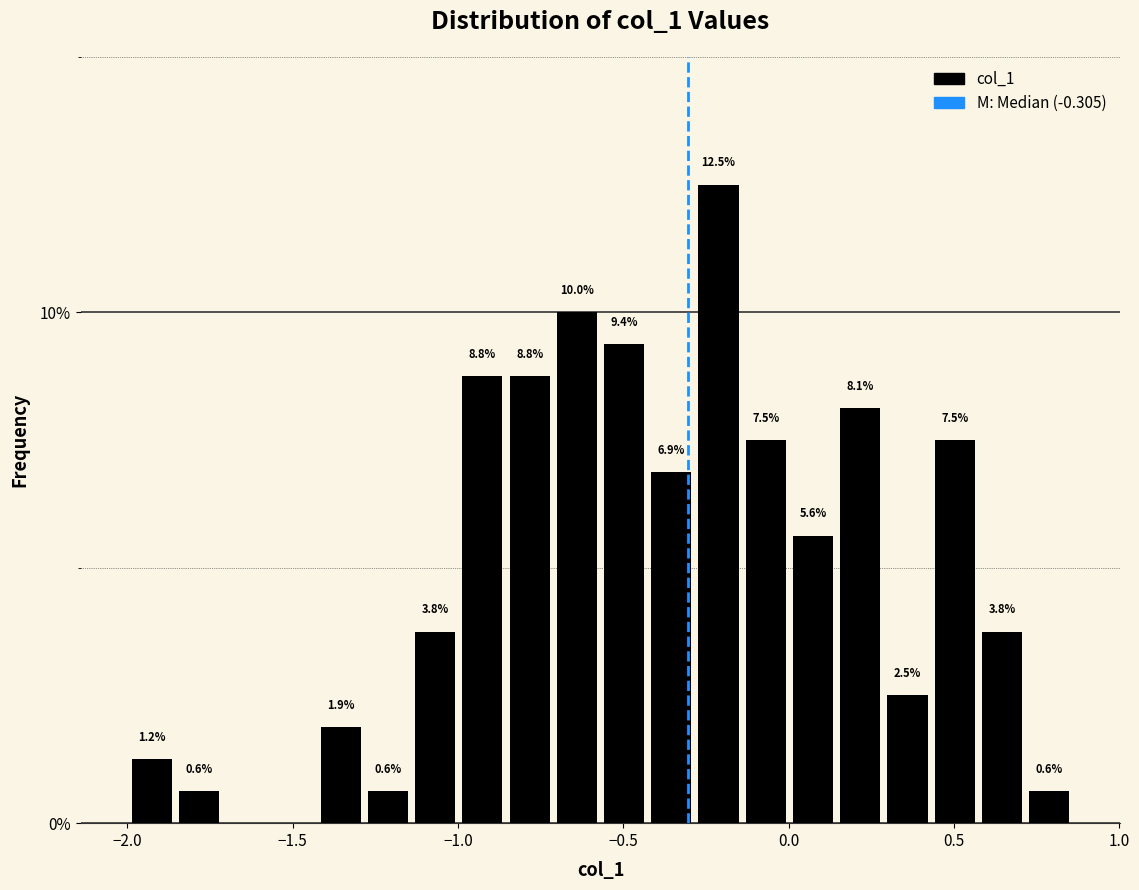

Around what value on the x-axis is the tallest bar? Give the approximate position of its centre, as read against the axis.

-0.20